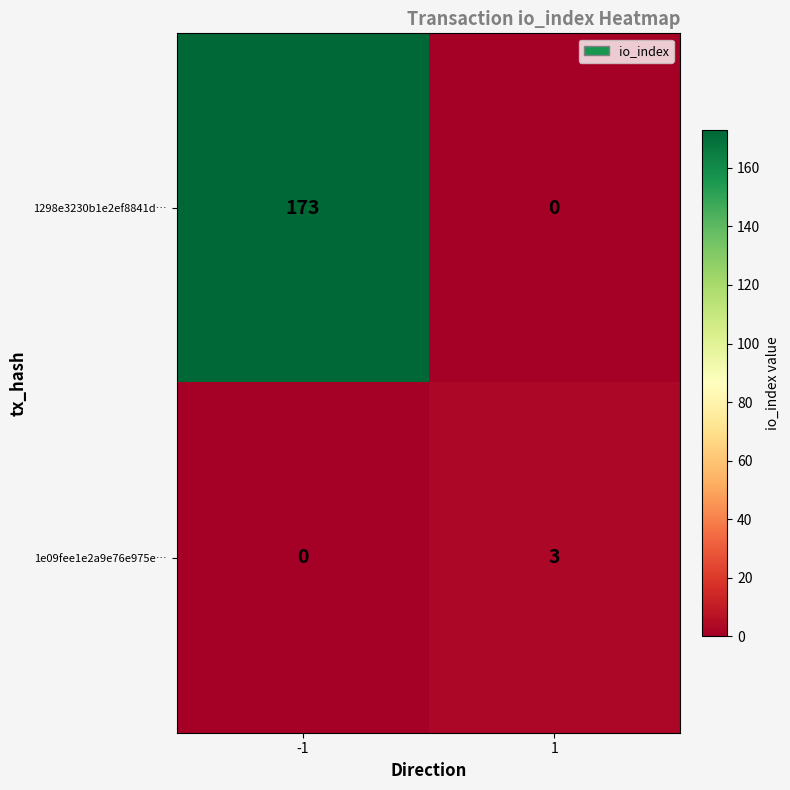

Reading left to right, list all the values displayed in this chart.

1298e3230b1e2ef8841d…: -1=173	1=0
1e09fee1e2a9e76e975e…: -1=0	1=3